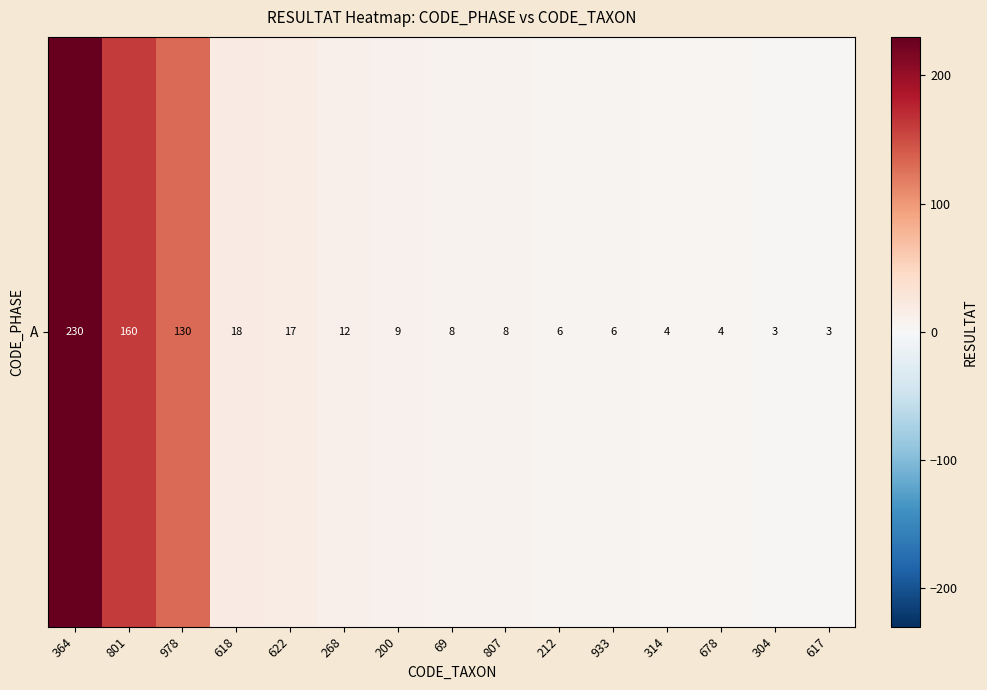

Read the value at 622.

17